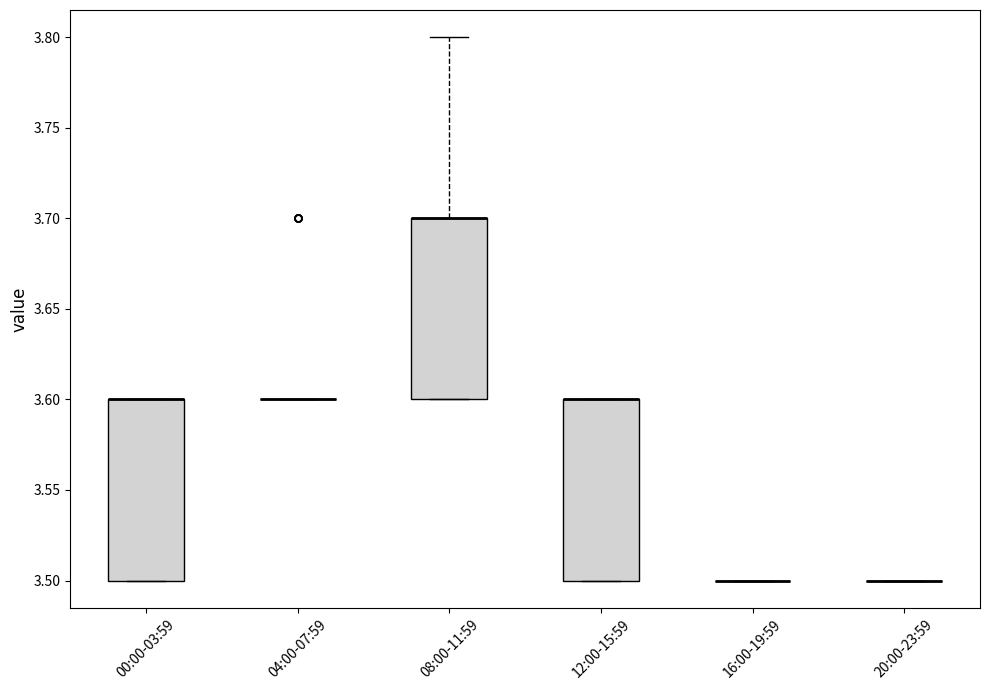

Reading left to right, transcribe this box plot: for each box, give where its median line is, the range the box spans, and where its two whiskers end, as read against the y-axis. The values are not printed on the chart, so give them approximately, as read against the axis.

00:00-03:59: median 3.6 (drawn on the box's upper edge), box 3.5 to 3.6, whiskers 3.5 to 3.6
04:00-07:59: box collapsed to a line at 3.6, whiskers 3.6 to 3.6
08:00-11:59: median 3.7 (drawn on the box's upper edge), box 3.6 to 3.7, whiskers 3.6 to 3.8
12:00-15:59: median 3.6 (drawn on the box's upper edge), box 3.5 to 3.6, whiskers 3.5 to 3.6
16:00-19:59: box collapsed to a line at 3.5, whiskers 3.5 to 3.5
20:00-23:59: box collapsed to a line at 3.5, whiskers 3.5 to 3.5